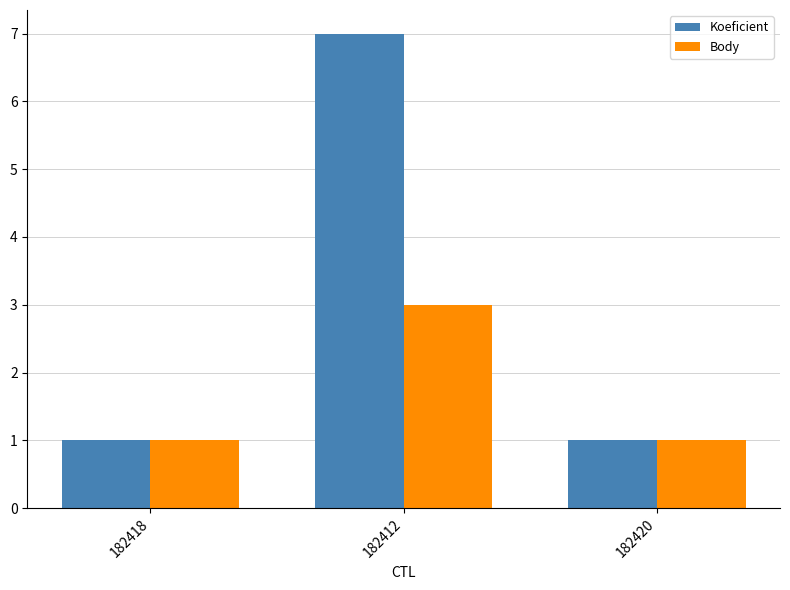

Which series changed the most between 182412 and 182420?

Koeficient